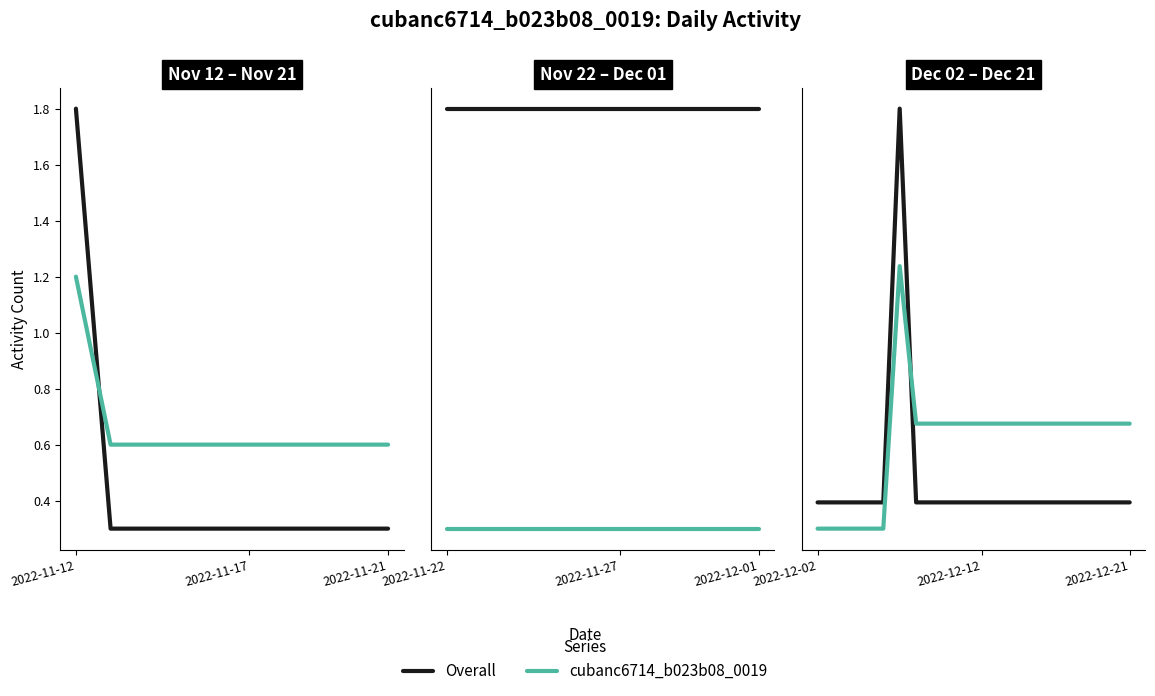

What is the value of the Overall point at the 10th from the left?

0.3